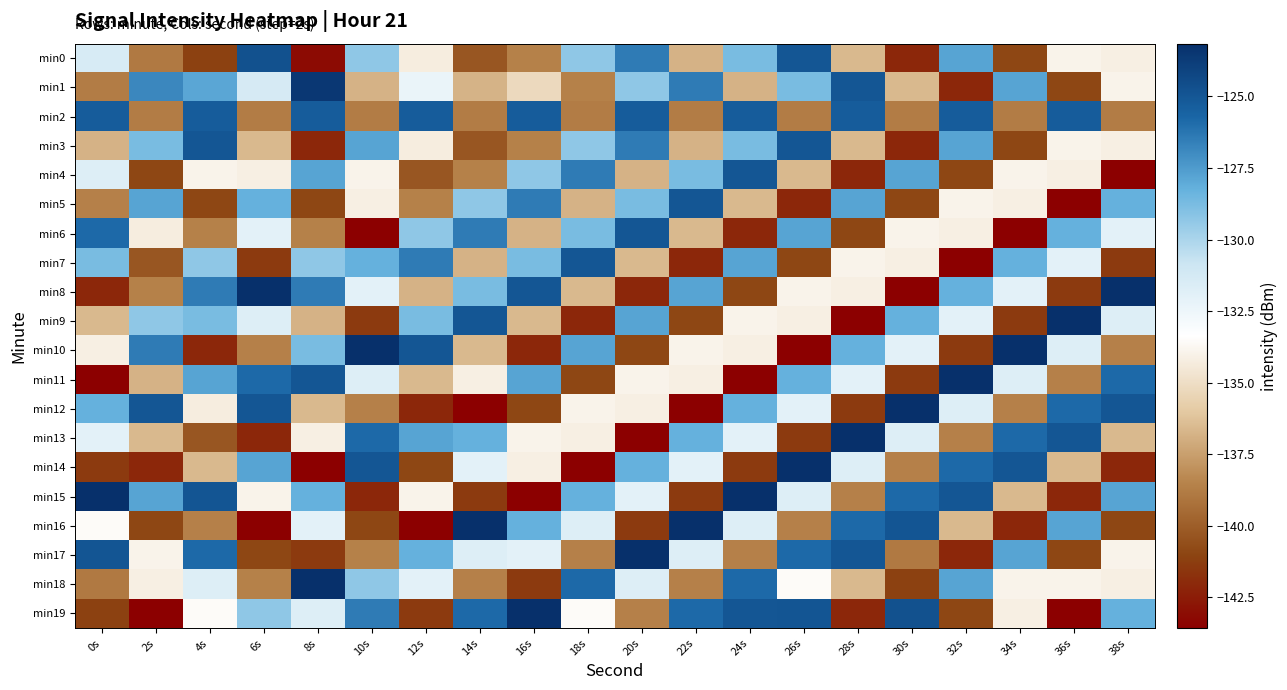

Which series has the widest spread of values?

min8